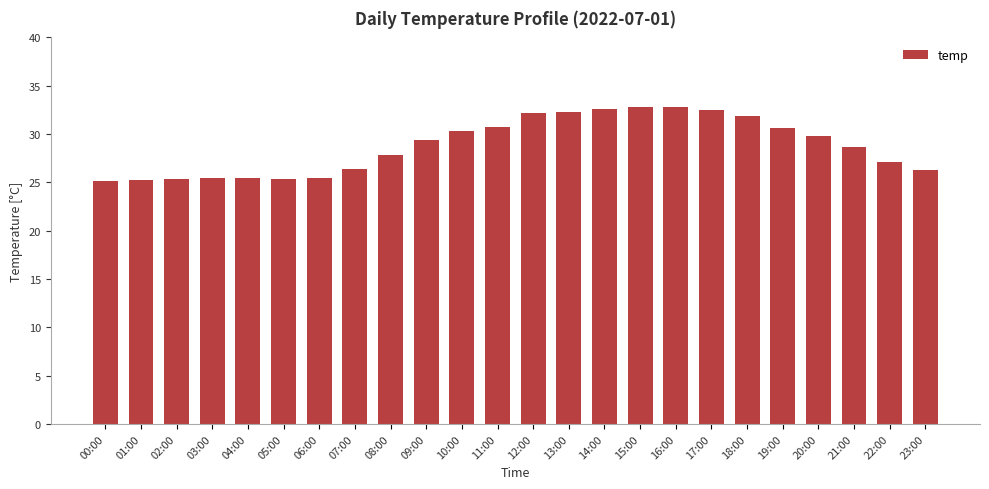

How many categories are shown in the chart?

24